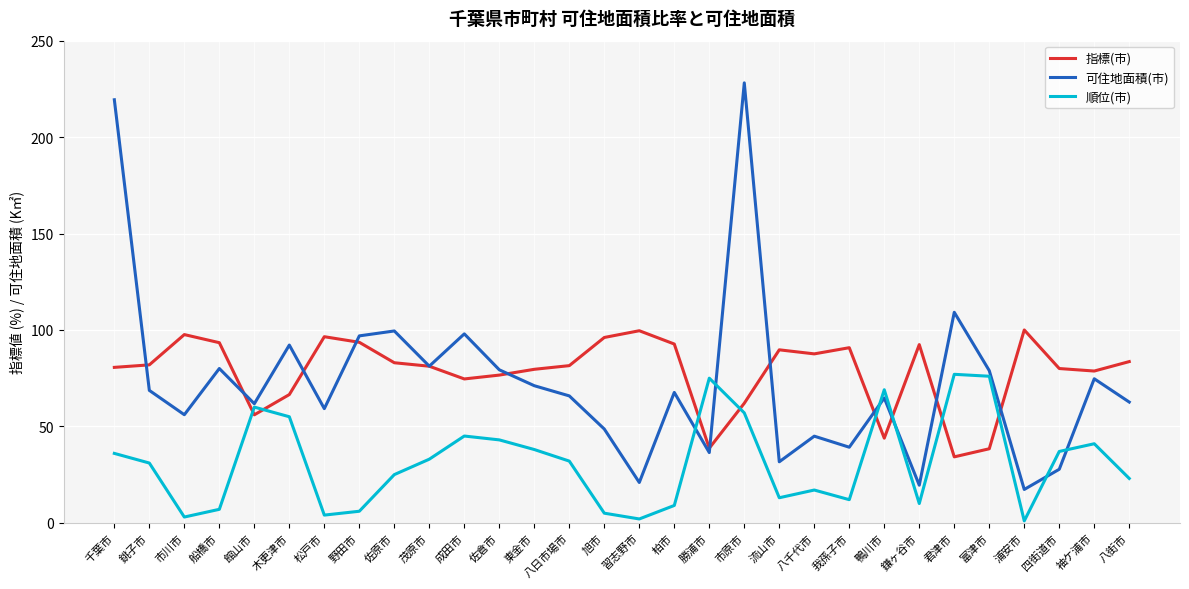

What is the approximate value of 可住地面積(市) at 東金市?

71.1